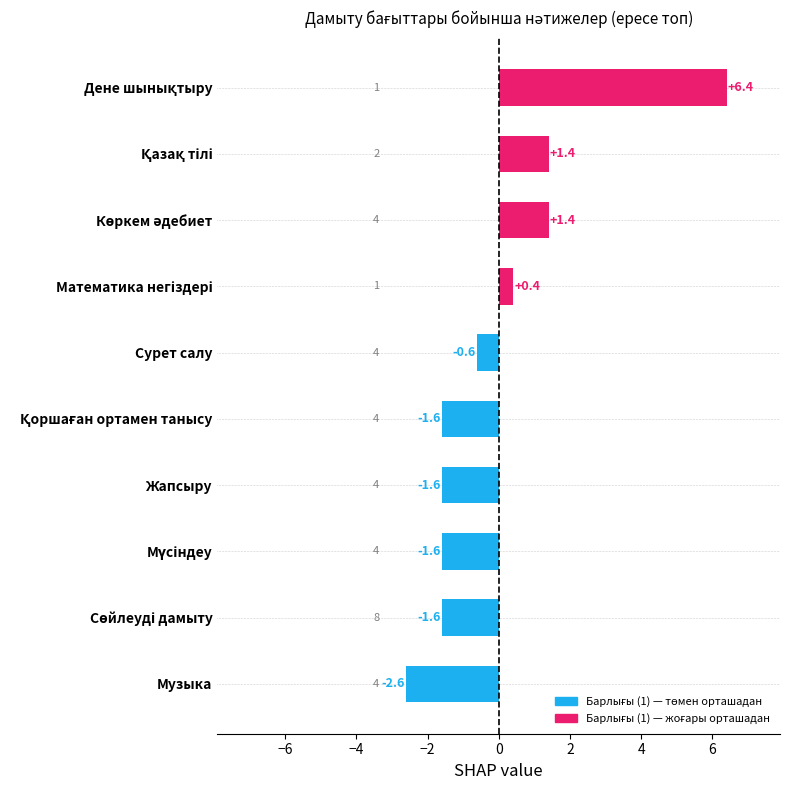

The value at Музыка is -0.7. True or false?

False